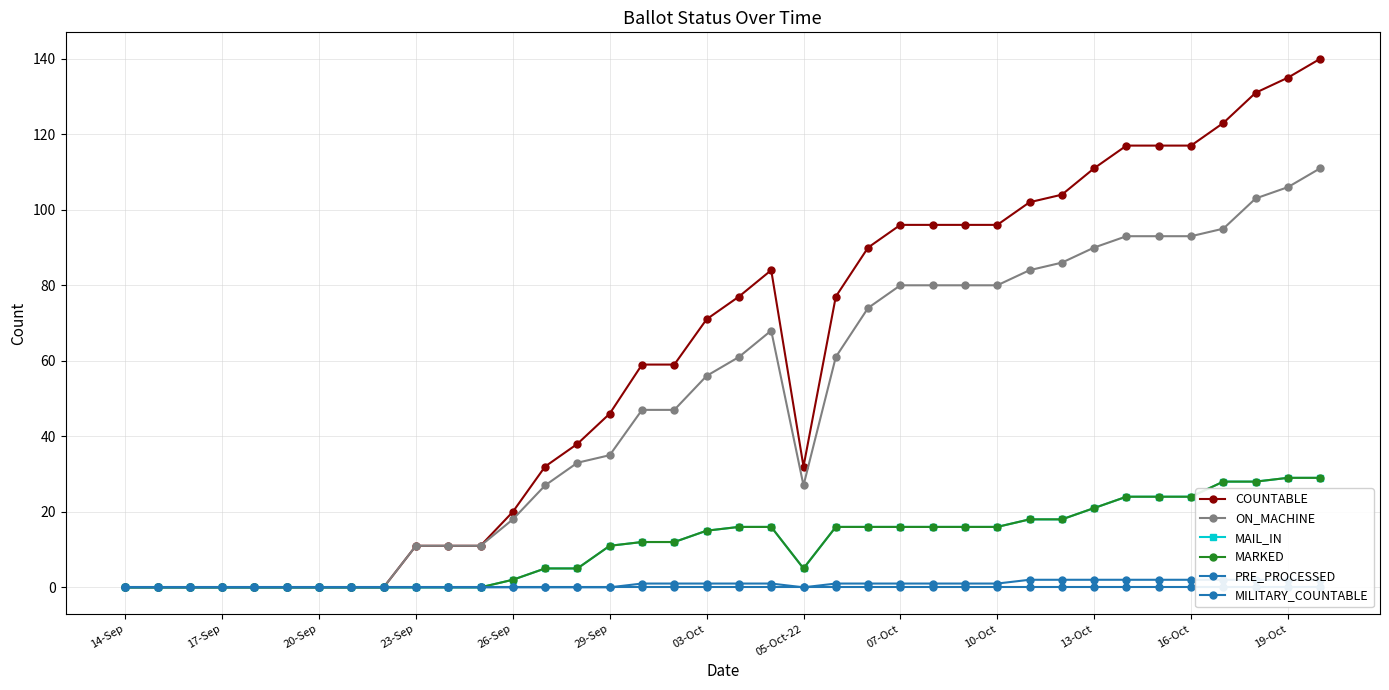

Is the value of MARKED at 26-Sep greater than the value of ON_MACHINE at 26-Sep?

No